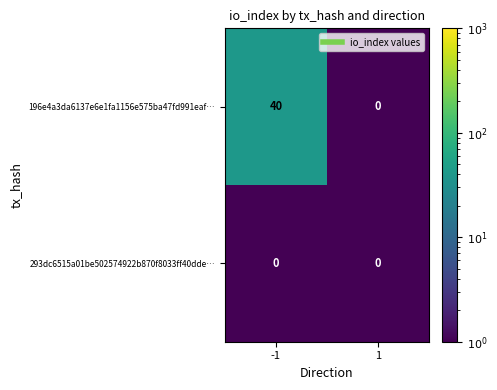

What is the sum of the 196e4a3da6137e6e1fa1156e575ba47fd991eaf… values at 1 and -1?

40